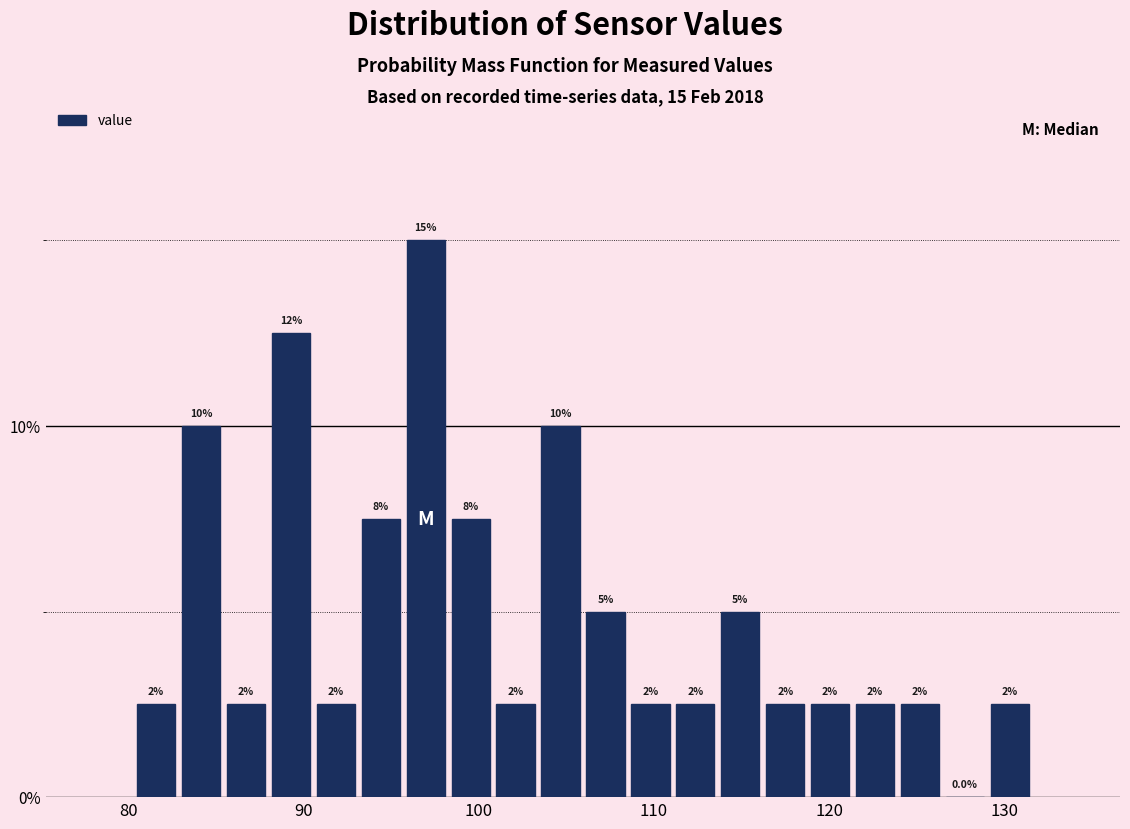

Around what value on the x-axis is the tallest bar? Give the approximate position of its centre, as read against the axis.

97